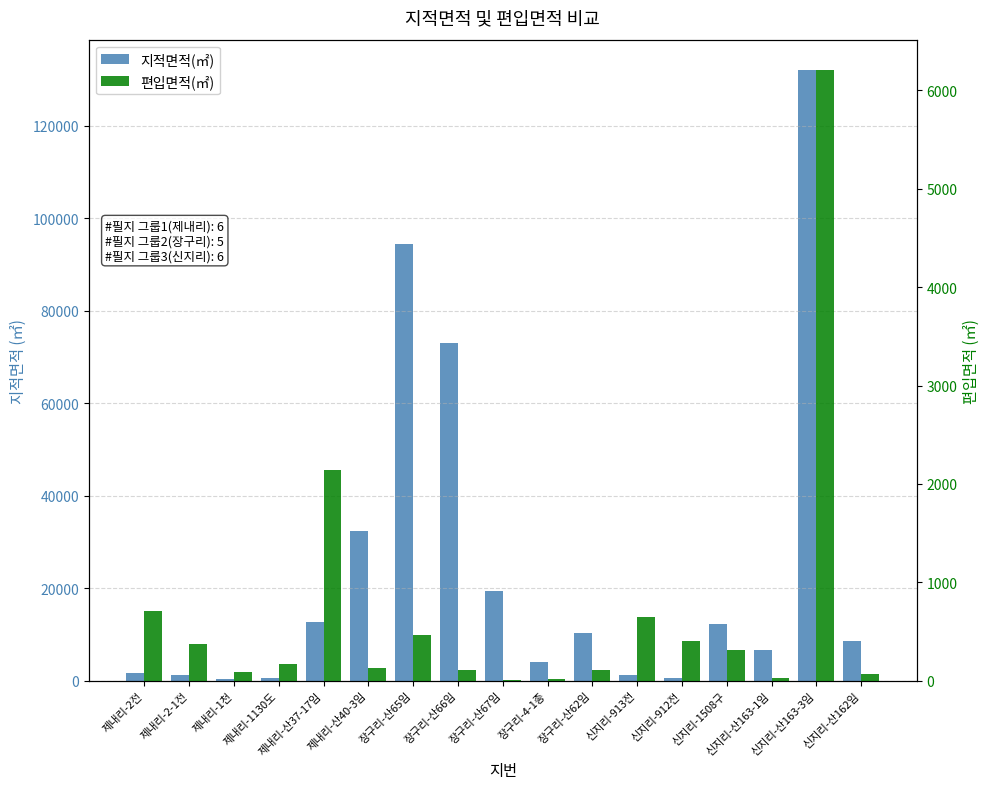

True or false: 편입면적(㎡) has a value of 63.7 at 제내리-산40-3임.

False